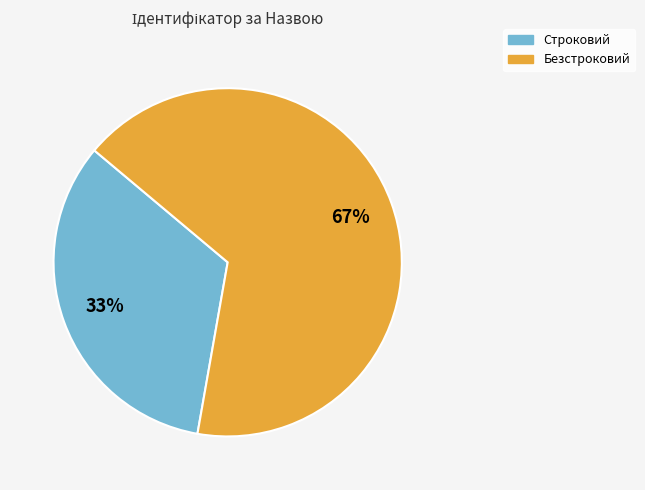

To the nearest percent, what is the combined percentage of Безстроковий and Строковий?

100%